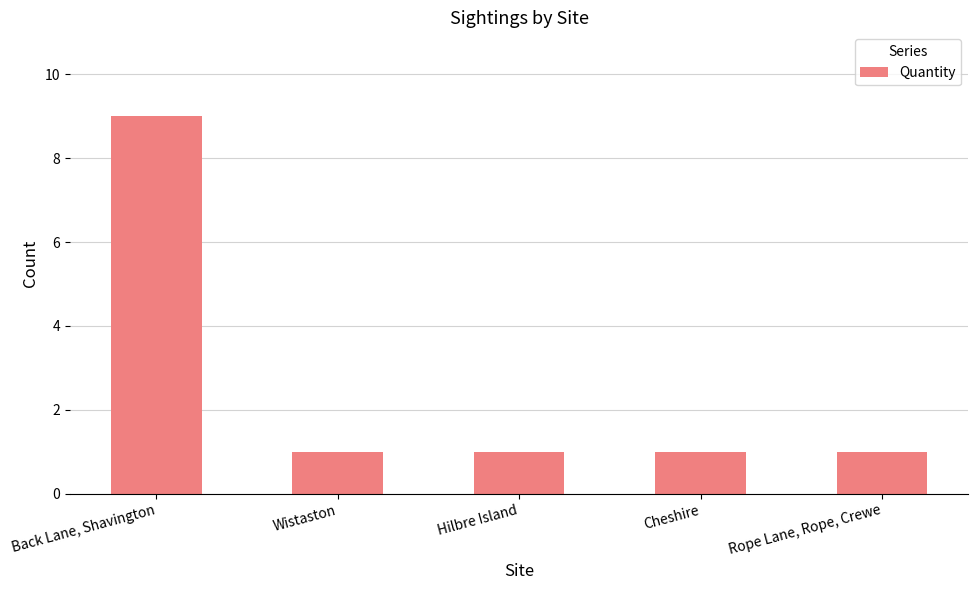

How many categories are shown in the chart?

5